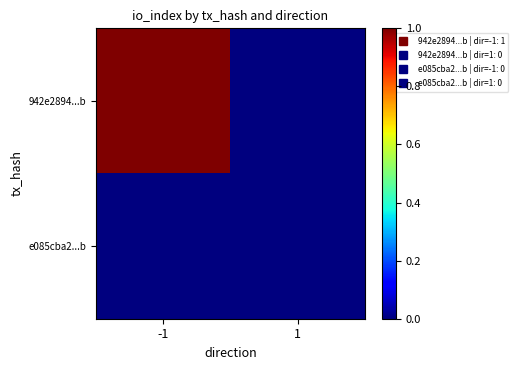

Which series has the largest range (max minus min)?

942e2894...b